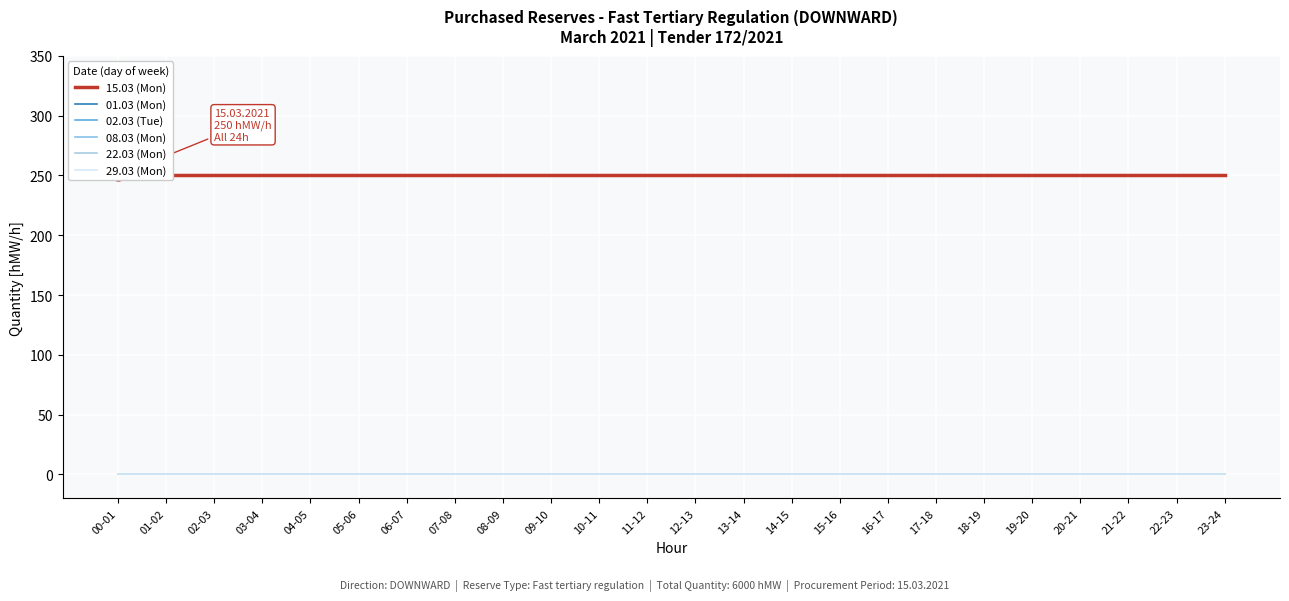

True or false: 29.03 (Mon) and 08.03 (Mon) cross at least once.

False